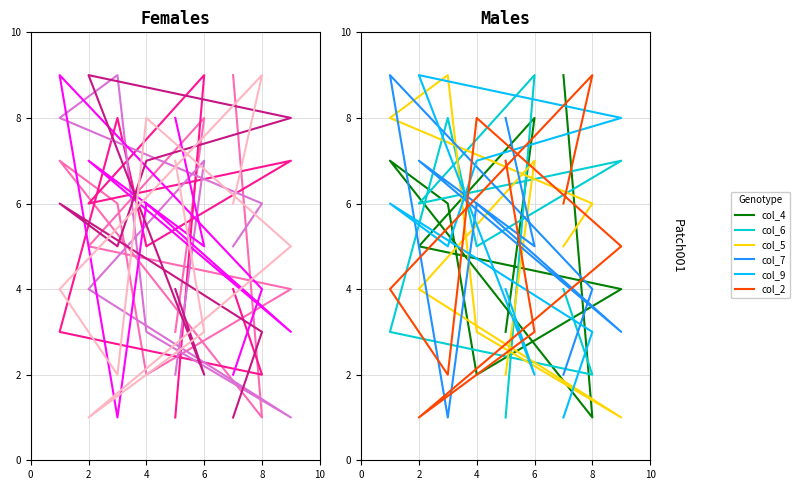

Which series has the largest range (max minus min)?

col_4